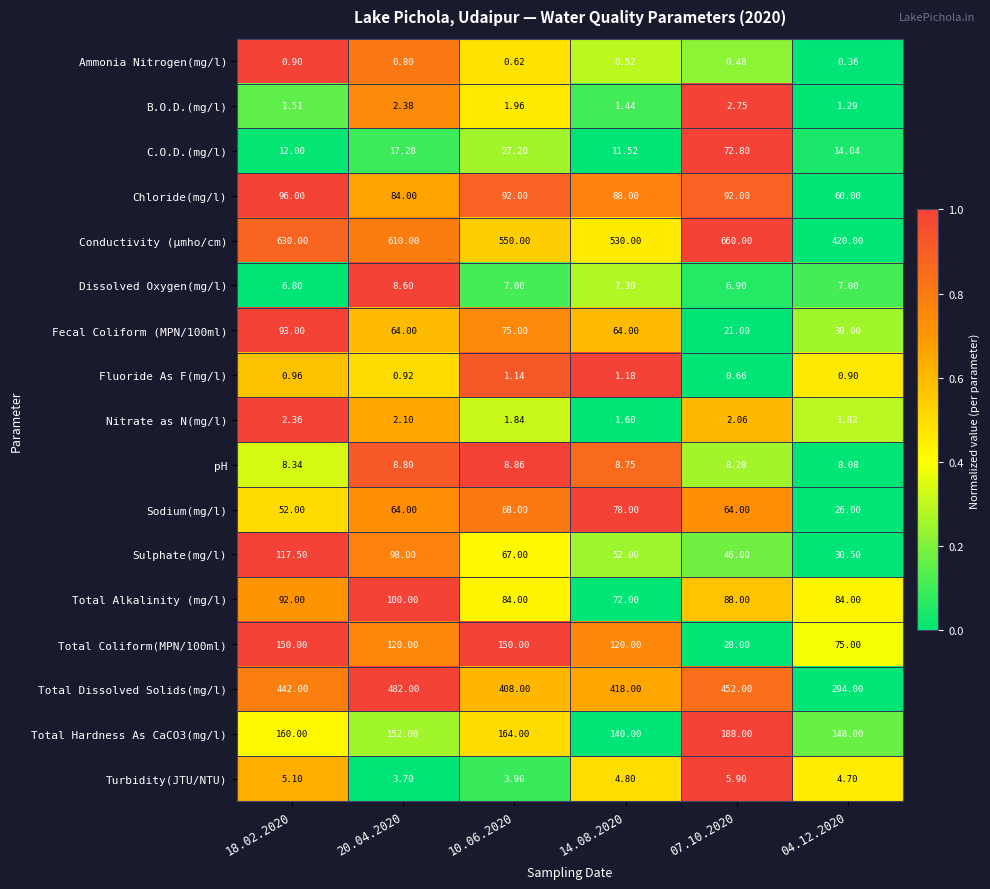

Is the value of Fecal Coliform (MPN/100ml) at 04.12.2020 greater than the value of C.O.D.(mg/l) at 10.06.2020?

Yes